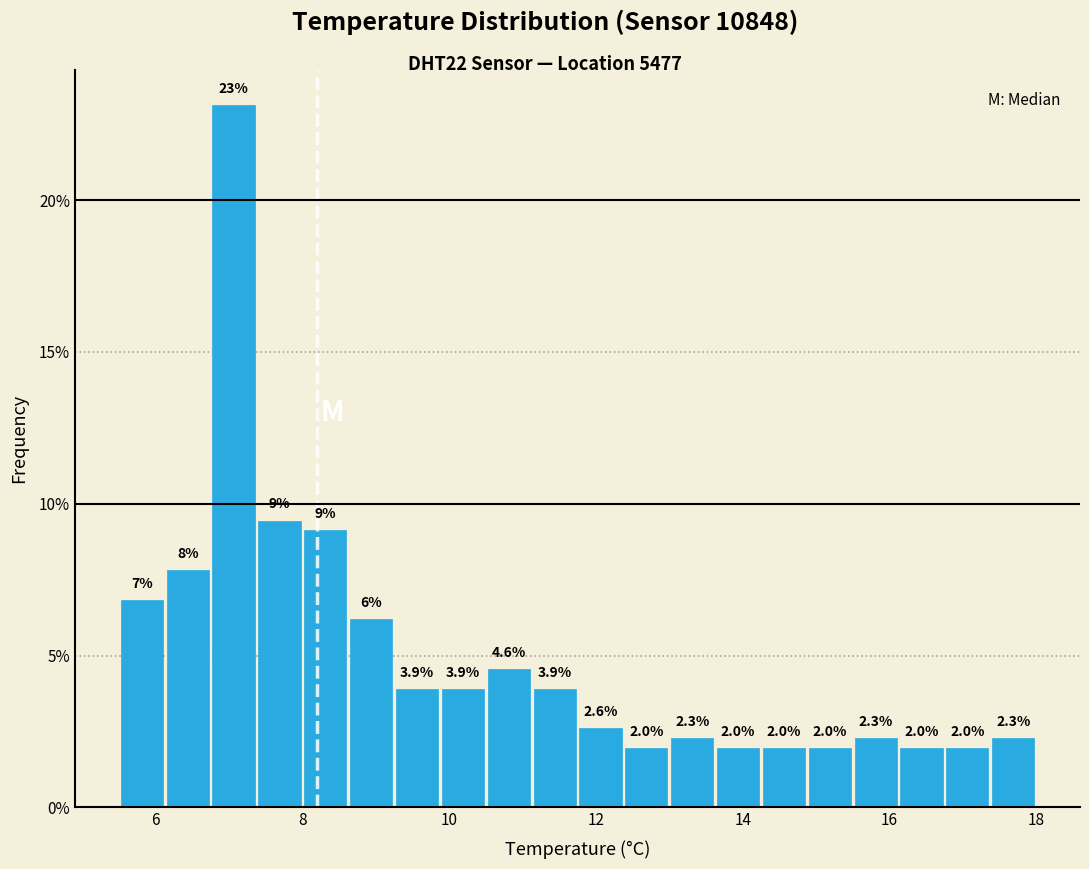

Read against the x-axis, roughly where is the centre of the tallest bar?

7.0